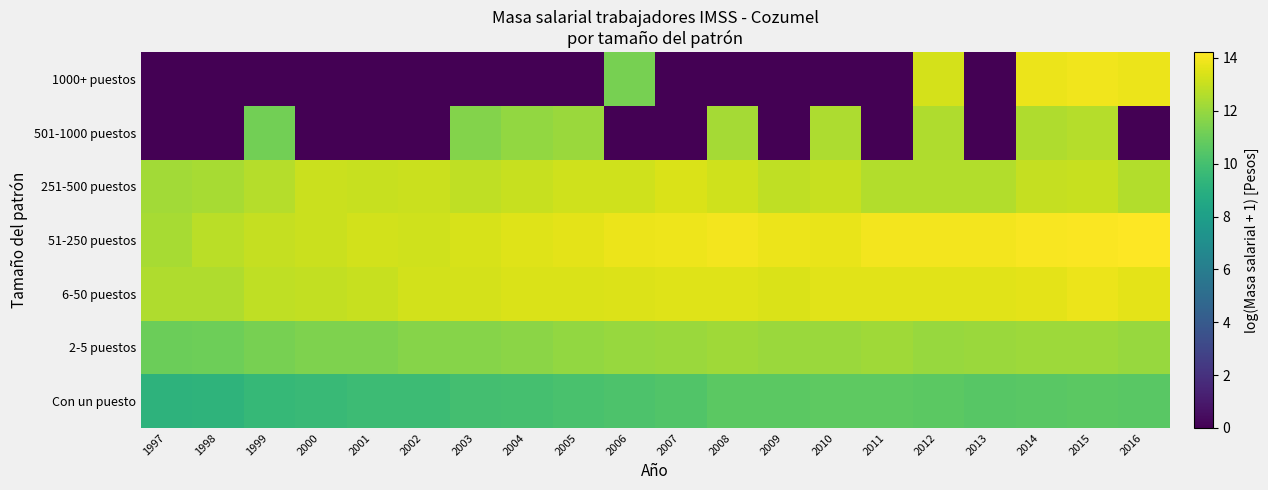

Reading left to right, what are all the values shown in this chart?

Con un puesto: 1997=9.2	1998=9.3	1999=9.5	2000=9.7	2001=9.7	2002=9.7	2003=9.9	2004=10.0	2005=10.1	2006=10.2	2007=10.3	2008=10.7	2009=10.6	2010=10.7	2011=10.7	2012=10.6	2013=10.5	2014=10.6	2015=10.6	2016=10.6
2-5 puestos: 1997=11.0	1998=11.1	1999=11.3	2000=11.5	2001=11.5	2002=11.6	2003=11.6	2004=11.8	2005=11.9	2006=12.0	2007=12.1	2008=12.2	2009=12.1	2010=12.1	2011=12.2	2012=12.0	2013=12.1	2014=12.1	2015=12.2	2016=12.0
6-50 puestos: 1997=12.5	1998=12.5	1999=12.8	2000=12.9	2001=13.0	2002=13.2	2003=13.3	2004=13.4	2005=13.4	2006=13.5	2007=13.5	2008=13.5	2009=13.4	2010=13.6	2011=13.6	2012=13.6	2013=13.6	2014=13.7	2015=13.8	2016=13.6
51-250 puestos: 1997=12.4	1998=12.8	1999=13.0	2000=13.1	2001=13.2	2002=13.2	2003=13.4	2004=13.5	2005=13.6	2006=13.8	2007=13.8	2008=14.0	2009=13.8	2010=13.7	2011=14.0	2012=13.9	2013=14.0	2014=14.1	2015=14.1	2016=14.2
251-500 puestos: 1997=12.3	1998=12.4	1999=12.6	2000=13.1	2001=13.0	2002=13.1	2003=12.9	2004=13.0	2005=13.2	2006=13.2	2007=13.4	2008=13.2	2009=12.9	2010=13.0	2011=12.6	2012=12.6	2013=12.6	2014=13.0	2015=13.0	2016=12.6
501-1000 puestos: 1997=0.0	1998=0.0	1999=11.2	2000=0.0	2001=0.0	2002=0.0	2003=11.6	2004=11.9	2005=12.1	2006=0.0	2007=0.0	2008=12.3	2009=0.0	2010=12.5	2011=0.0	2012=12.5	2013=0.0	2014=12.5	2015=12.6	2016=0.0
1000+ puestos: 1997=0.0	1998=0.0	1999=0.0	2000=0.0	2001=0.0	2002=0.0	2003=0.0	2004=0.0	2005=0.0	2006=11.3	2007=0.0	2008=0.0	2009=0.0	2010=0.0	2011=0.0	2012=13.3	2013=0.0	2014=13.8	2015=13.9	2016=13.8